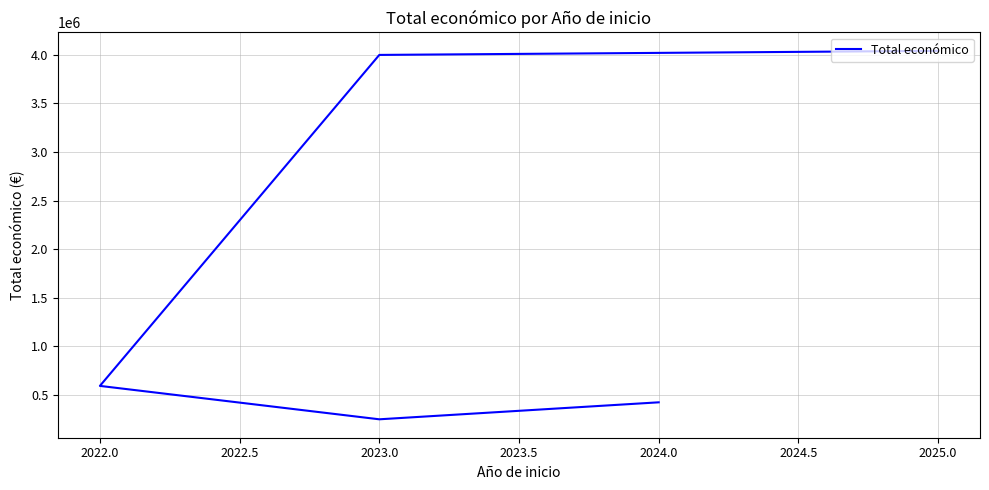

Count the number of data series in this chart.

1